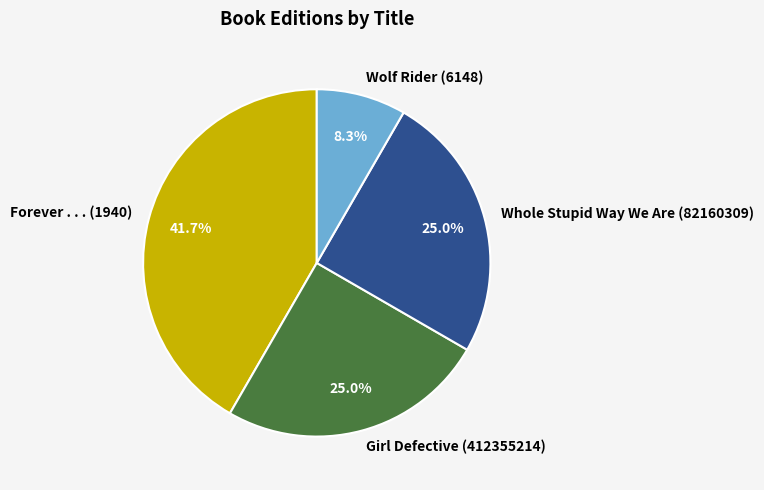

Approximately how many times larger is the value at Whole Stupid Way We Are (82160309) compared to Wolf Rider (6148)?

3.0